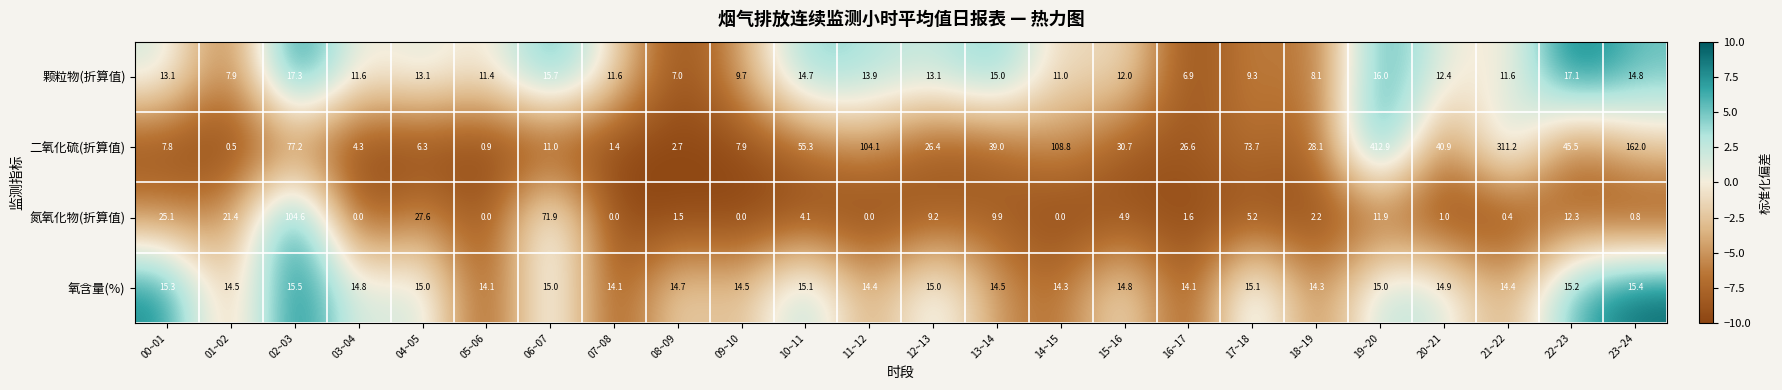

How many categories are shown in the chart?

24